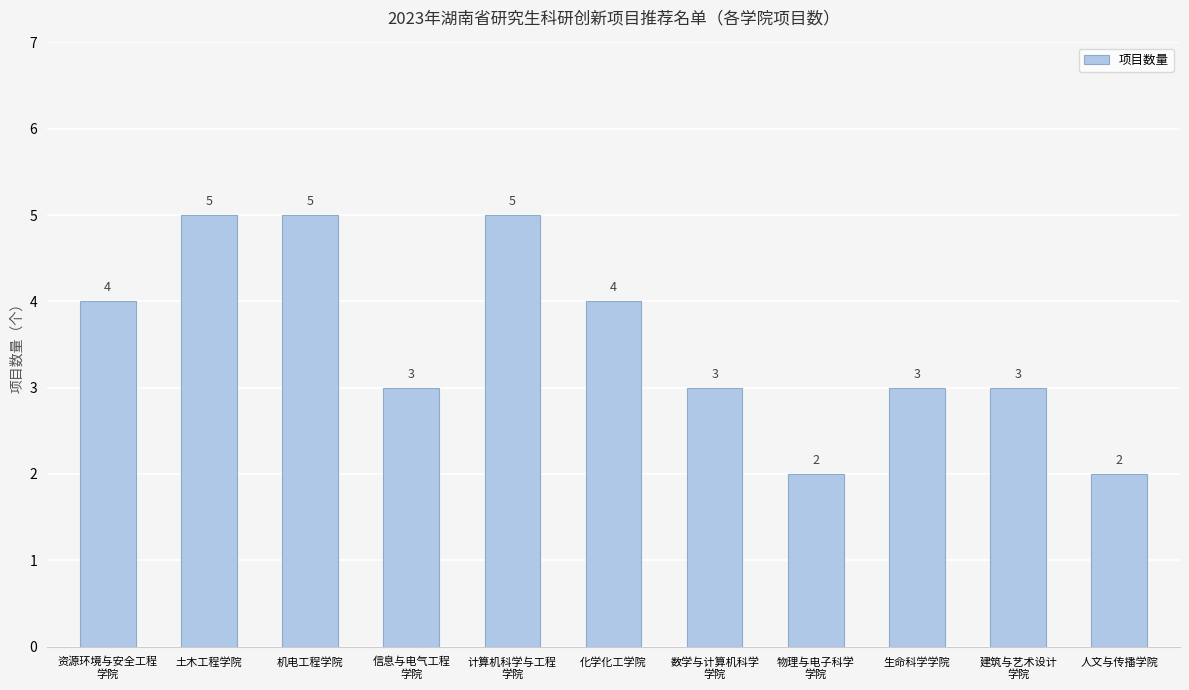

Count the values in the range 3 to 5.

9